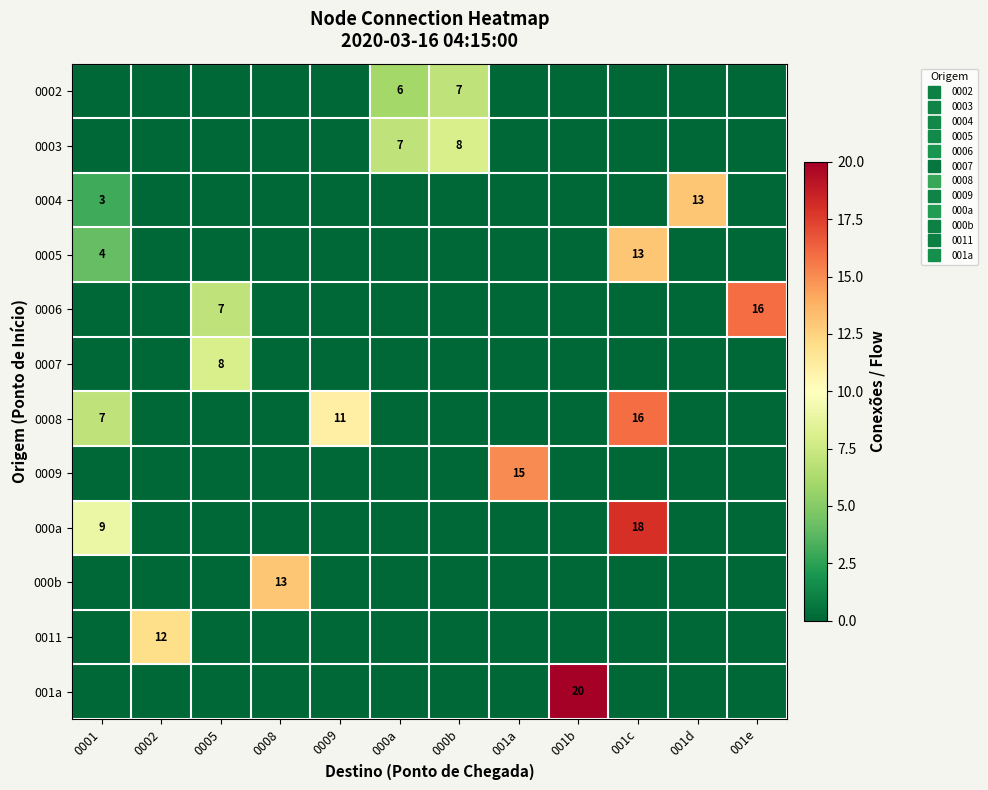

Is the value of 0002 at 0009 greater than the value of 0008 at 0005?

No